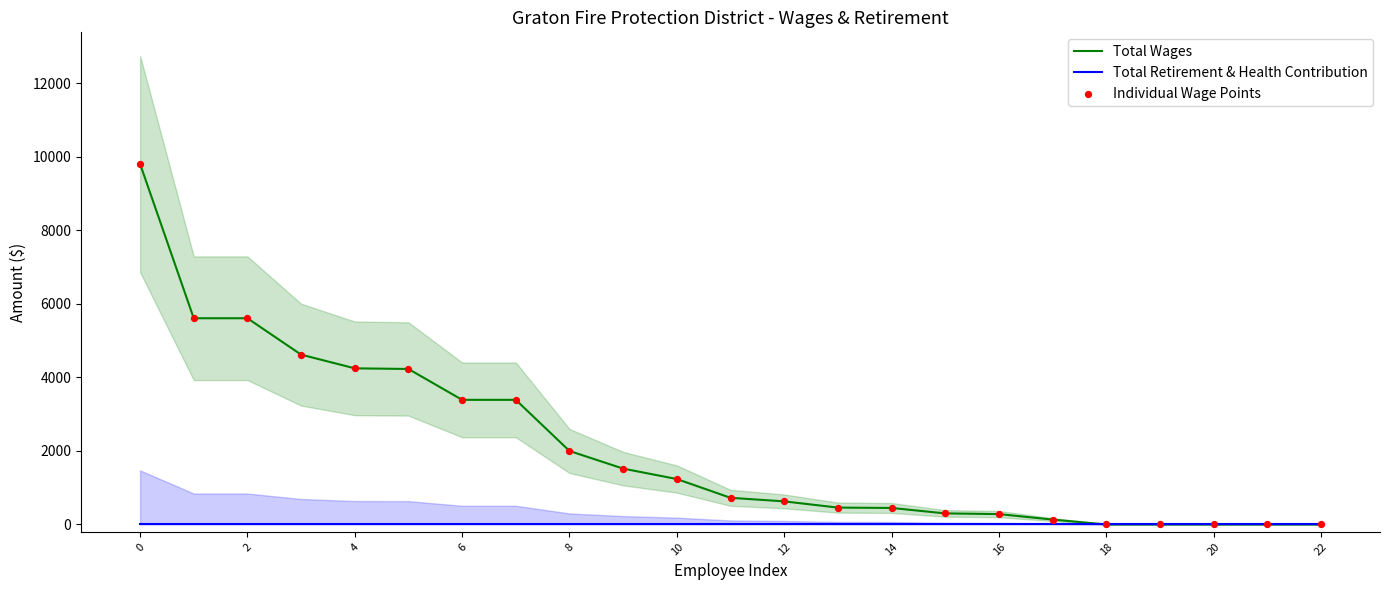

Is the value of Total Wages at 0 greater than the value of Individual Wage Points at 18?

Yes